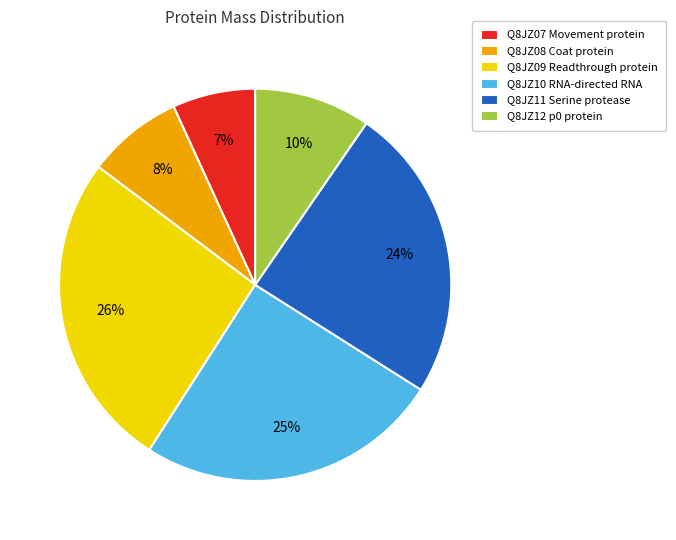

Does Q8JZ12 p0 protein represent more than half of the total?

No